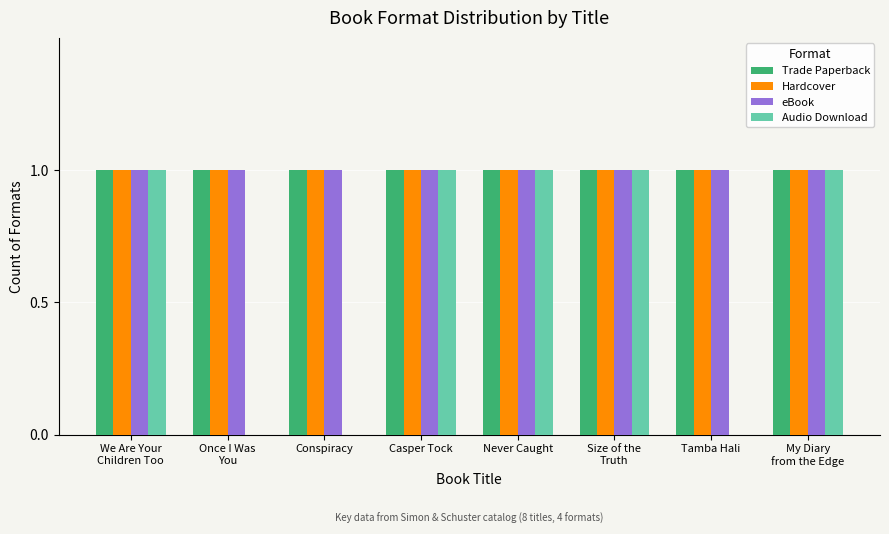

What is the sum of all Hardcover values?

8